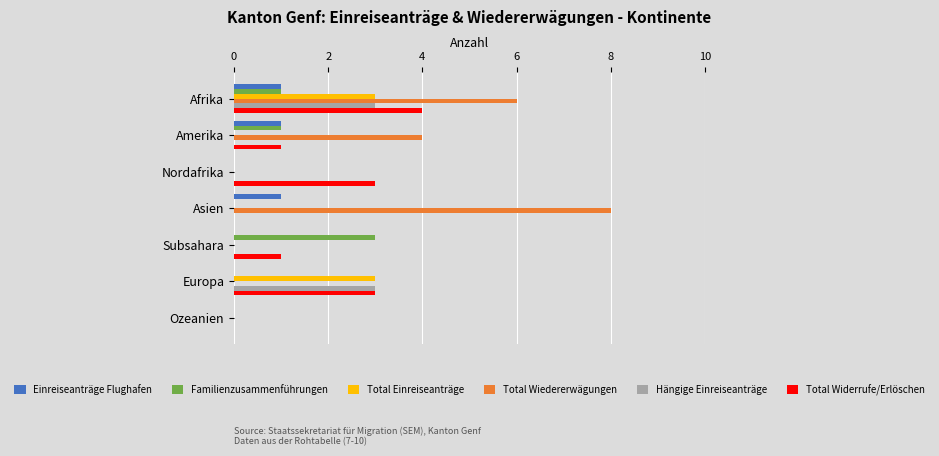

Count the number of data series in this chart.

6